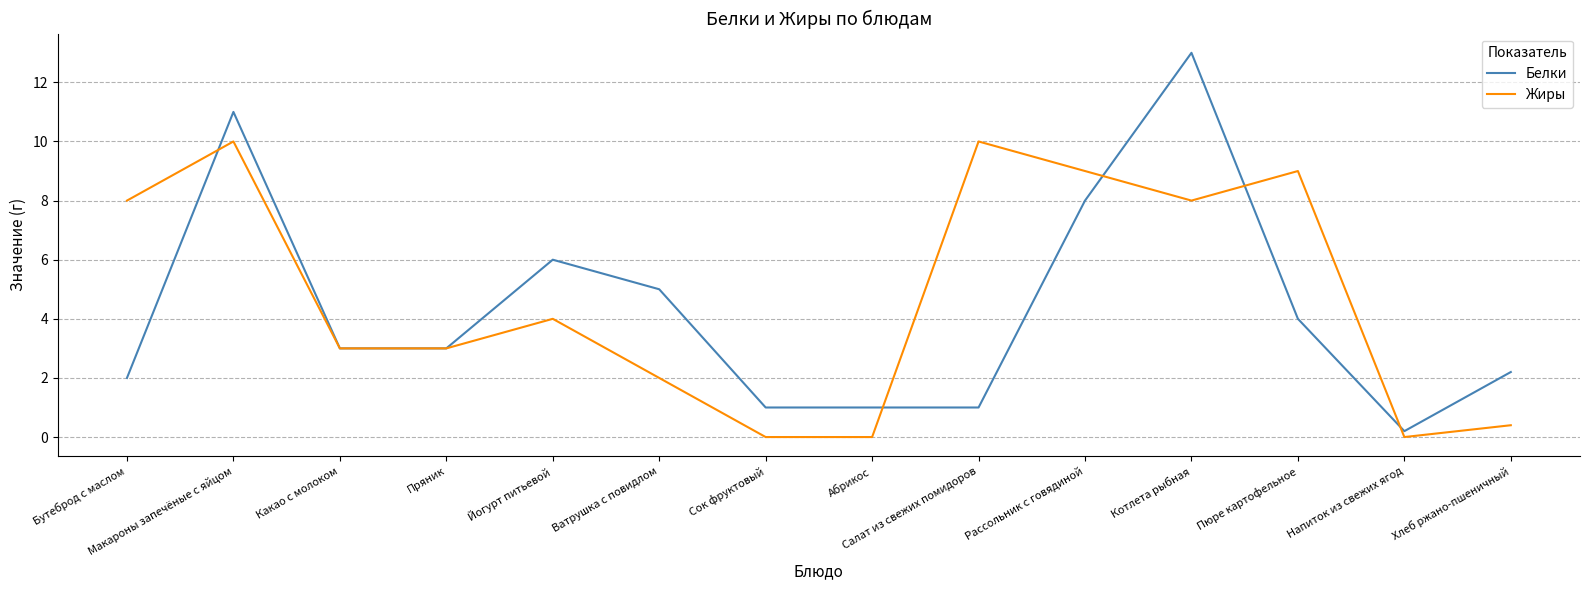

List the series in order of their peak value, highest first.

Белки, Жиры